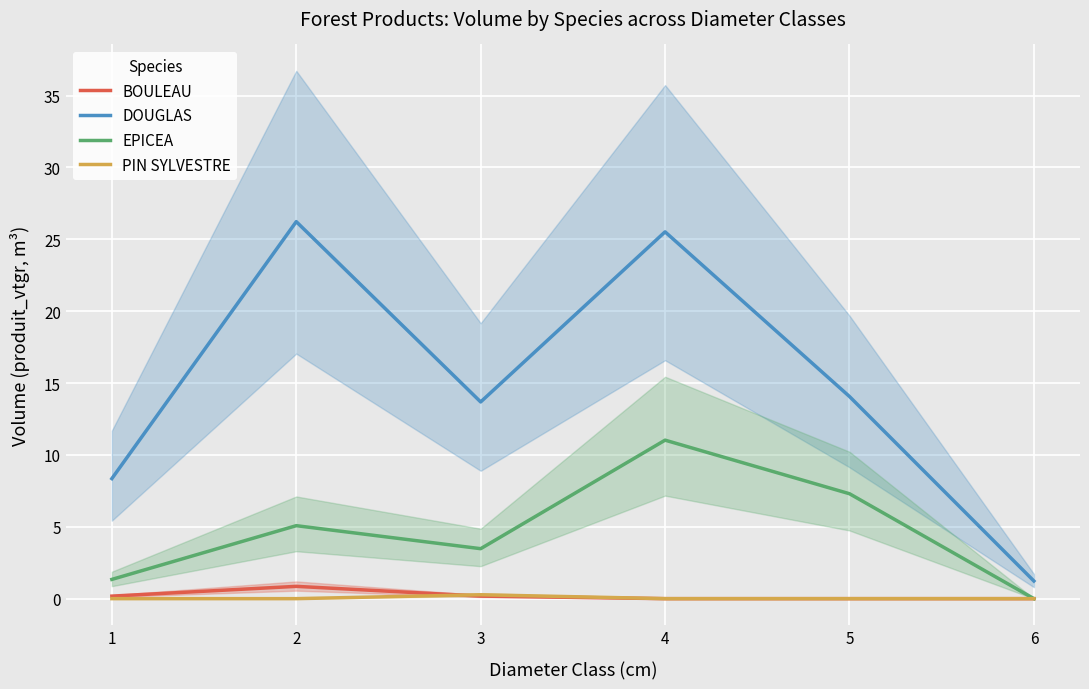

Reading left to right, what are all the values shown in this chart?

BOULEAU: 0.2	0.9	0.2	0.0	0.0	0.0
DOUGLAS: 8.4	26.2	13.7	25.5	14.1	1.2
EPICEA: 1.3	5.1	3.5	11.0	7.3	0.0
PIN SYLVESTRE: 0.0	0.0	0.3	0.0	0.0	0.0